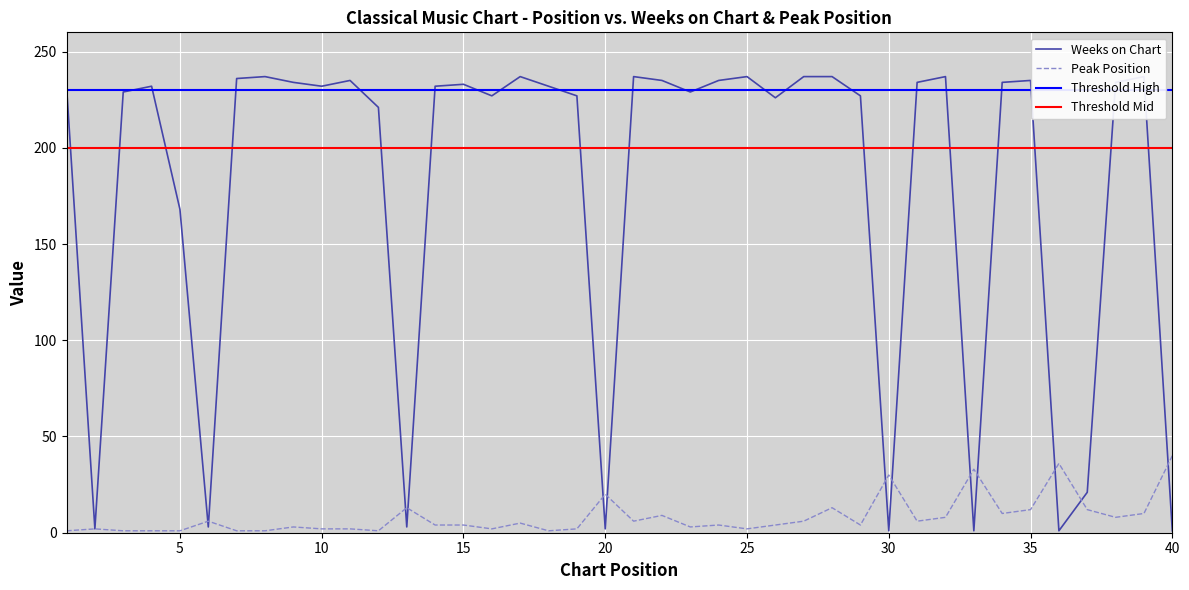

True or false: Peak Position has a value of 20 at 20.

True